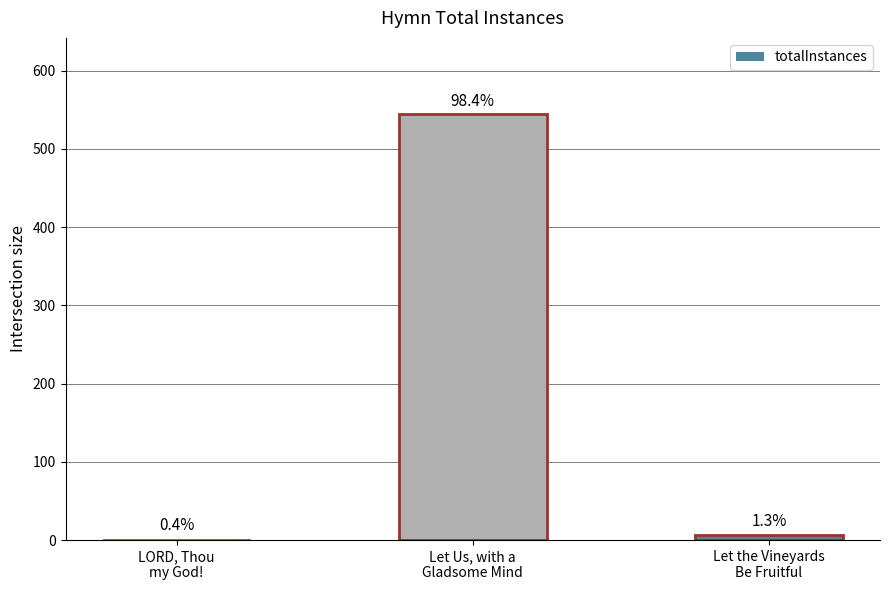

The value at Let Us, with a
Gladsome Mind is 544. True or false?

True